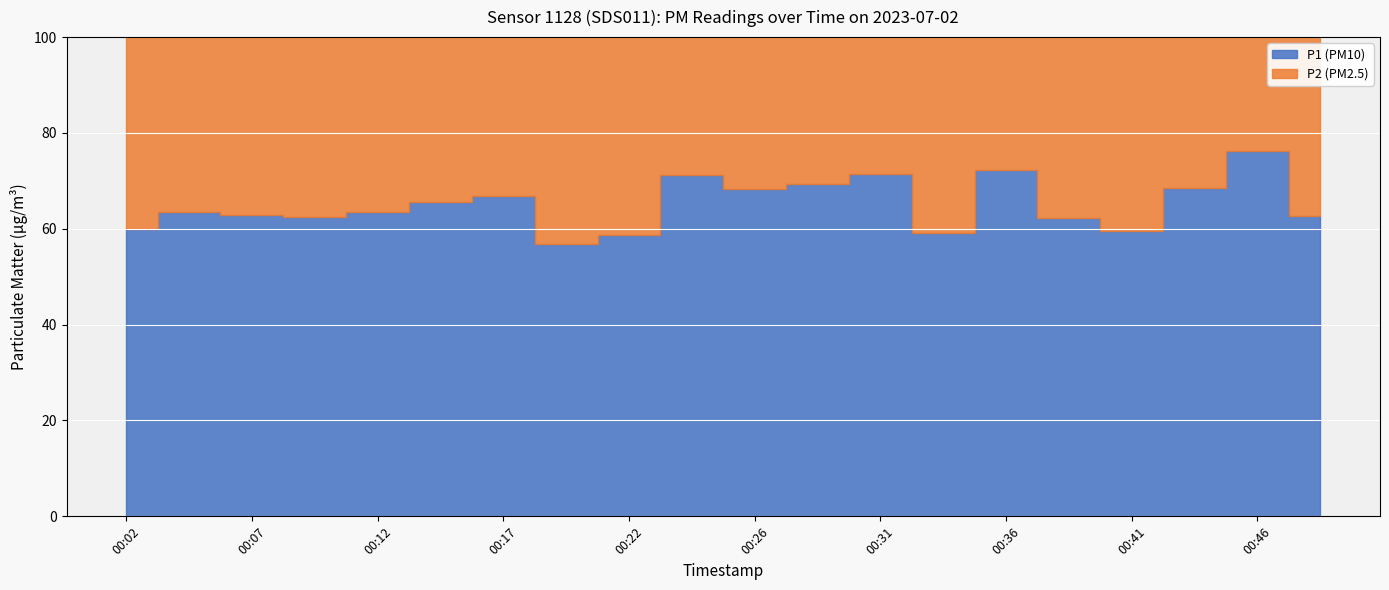

True or false: P2 has more than 2 points higher than both neighbors.

True